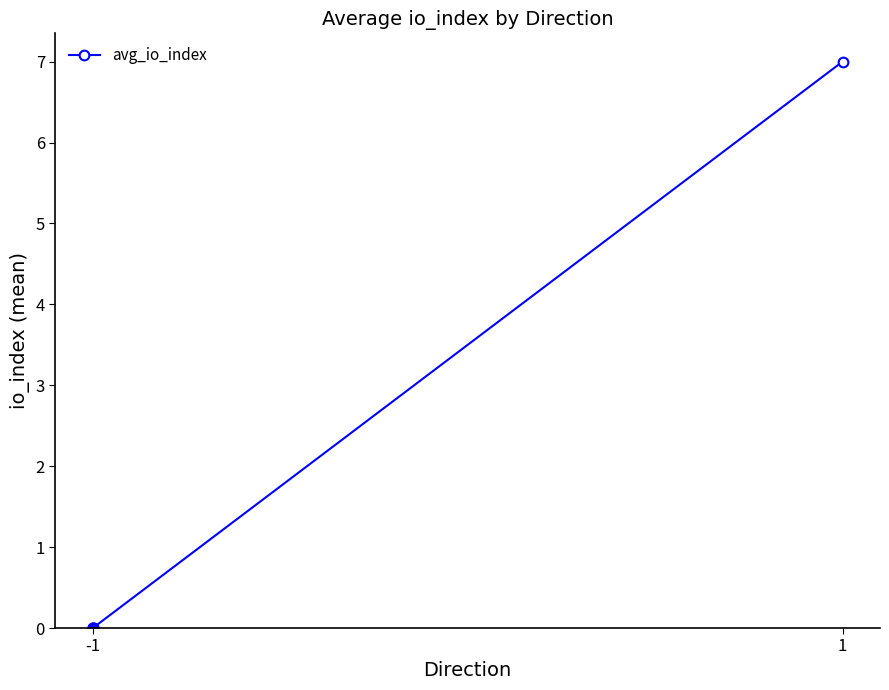

What is the difference between the values at -1 and 1?

7